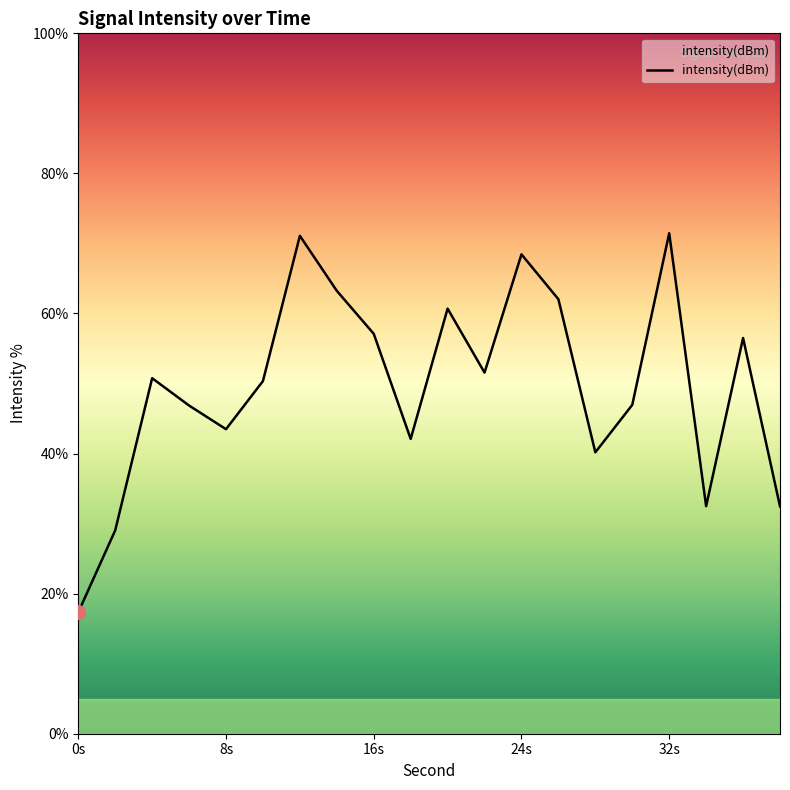

What is the minimum value shown in the chart?

17.3